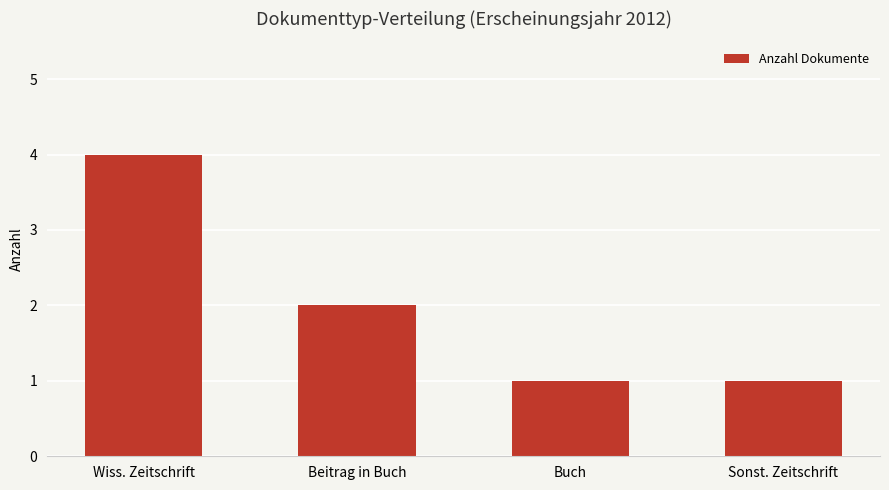

Reading right to left, list all the values displayed in this chart.

1	1	2	4